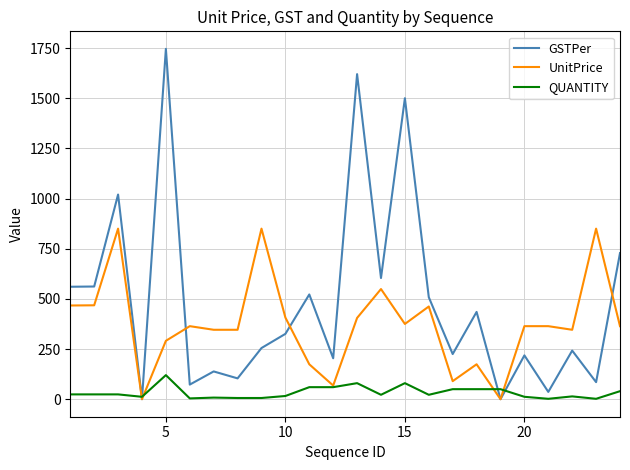

Rank the series by their maximum value, from lowest to highest.

QUANTITY, UnitPrice, GSTPer